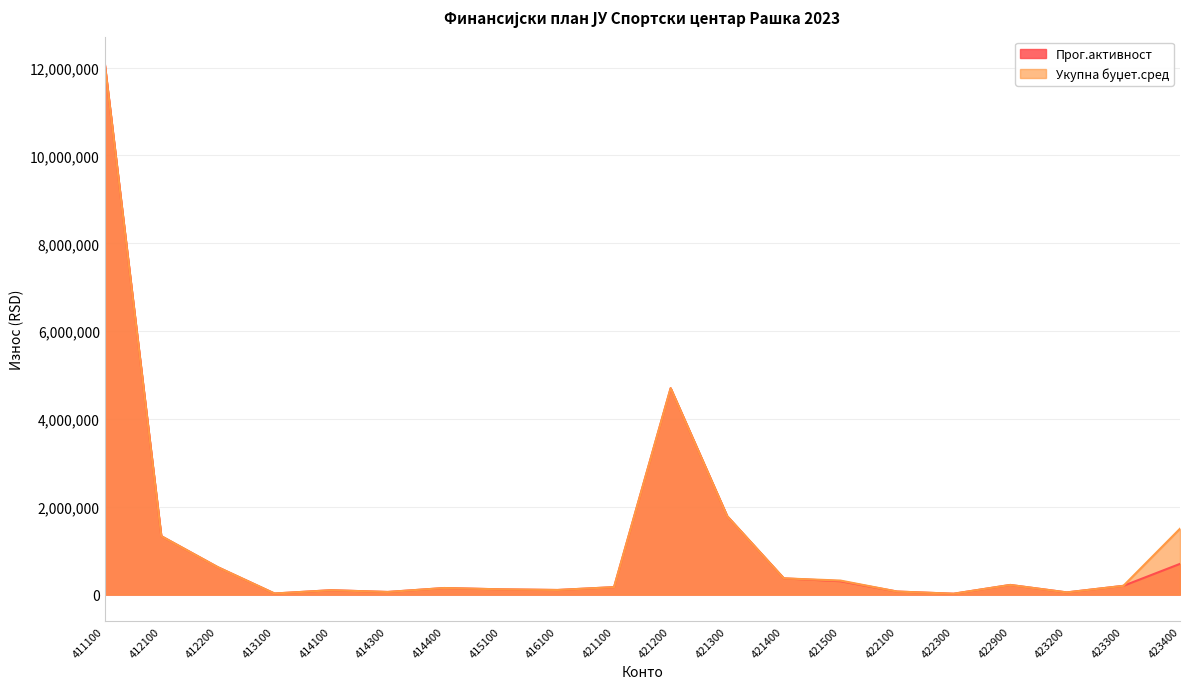

What is the total value across all series at 422300?

40000